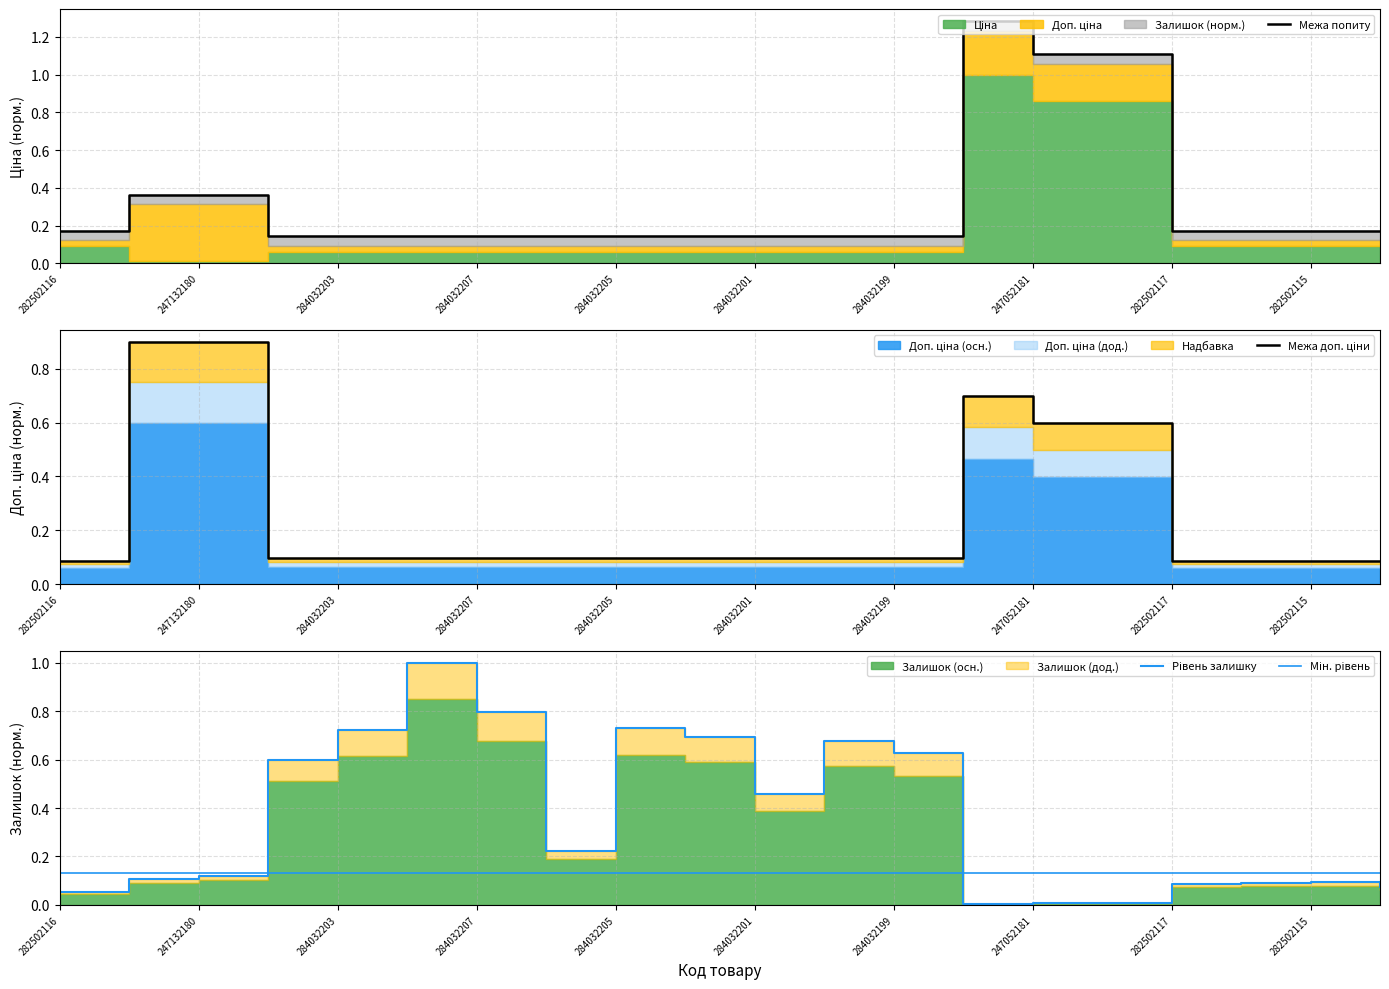

True or false: Межа доп. ціни has a value of 0.0 at 282502117.

False